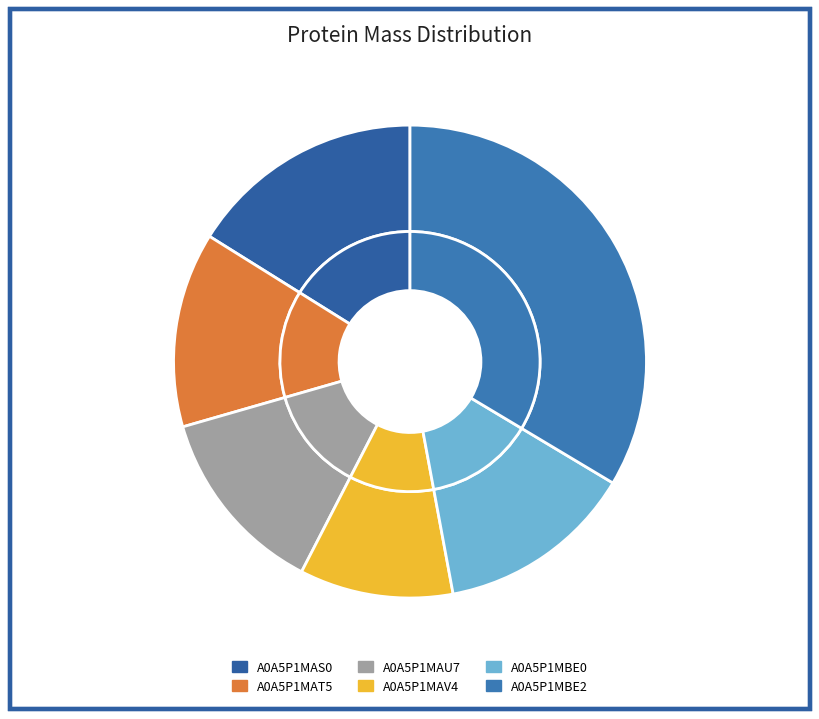

How much of the chart is everything except A0A5P1MAV4?

89.5%